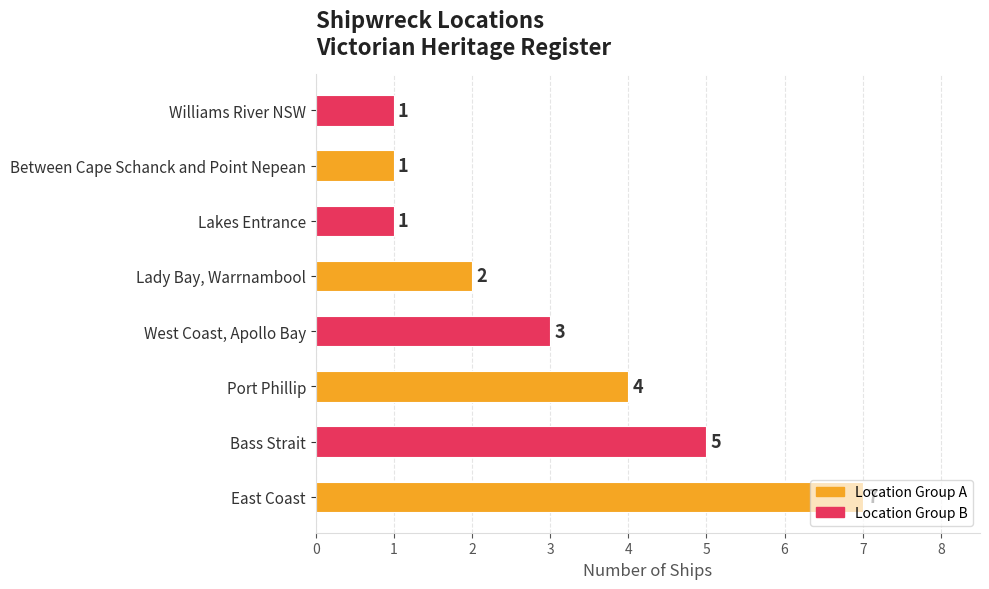

What is the difference between the maximum and minimum values?

6